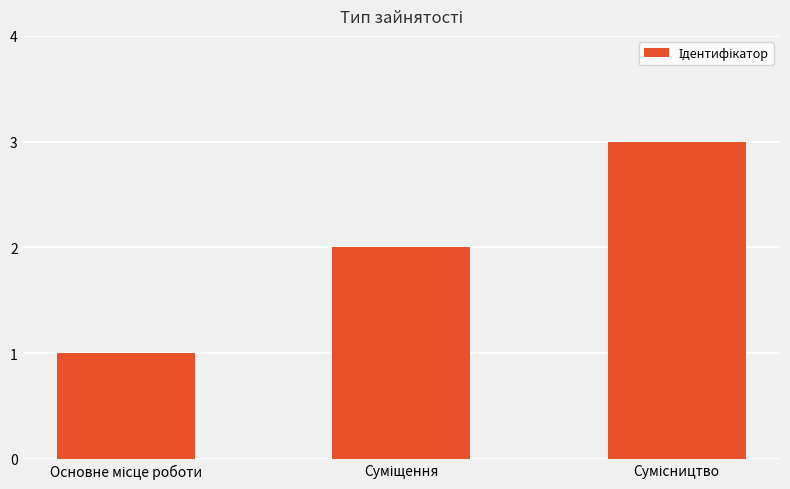

What is the minimum value shown in the chart?

1